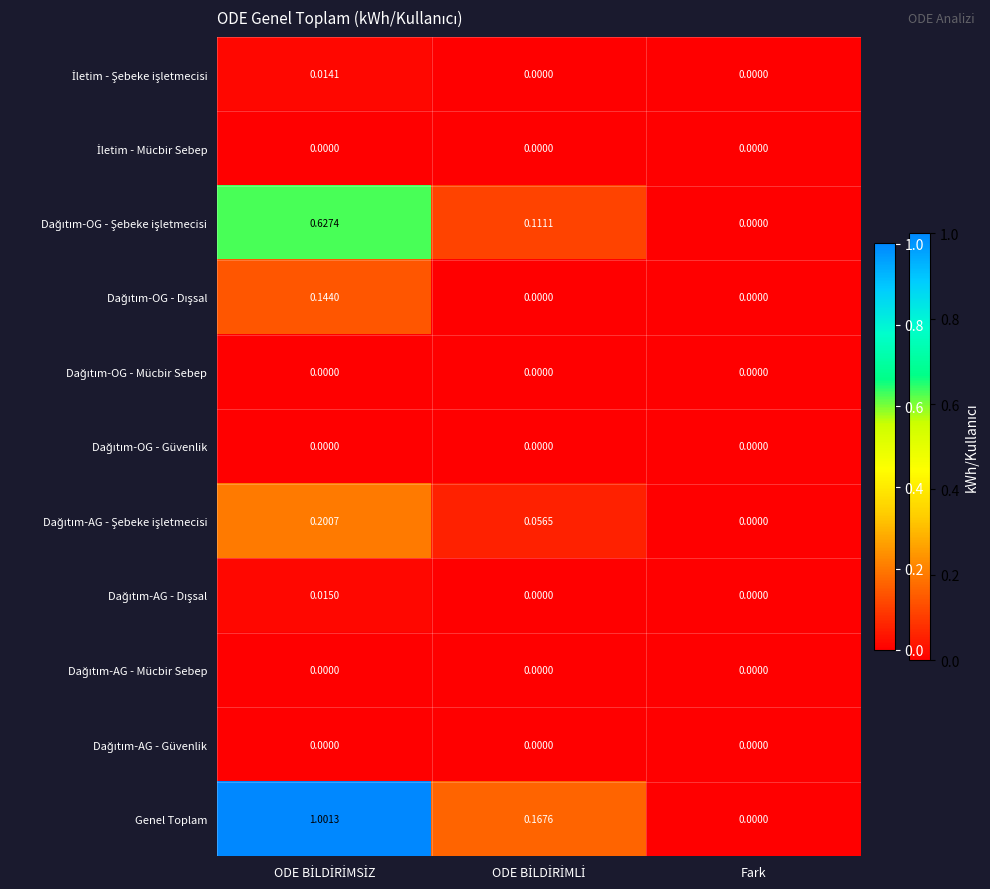

Which series has the largest total across all categories?

Genel Toplam